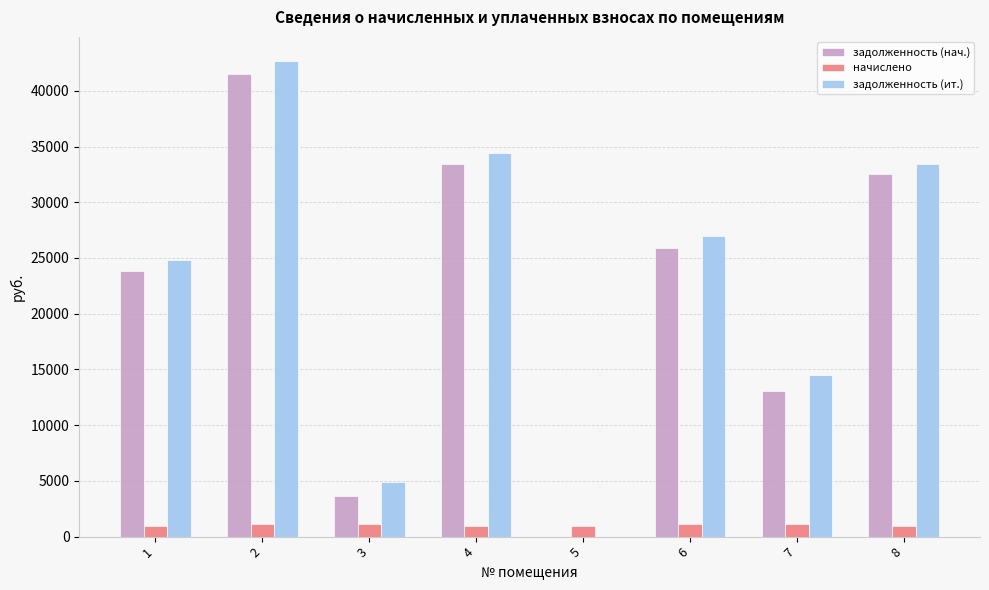

What is the total value across all series at 3?

9708.0